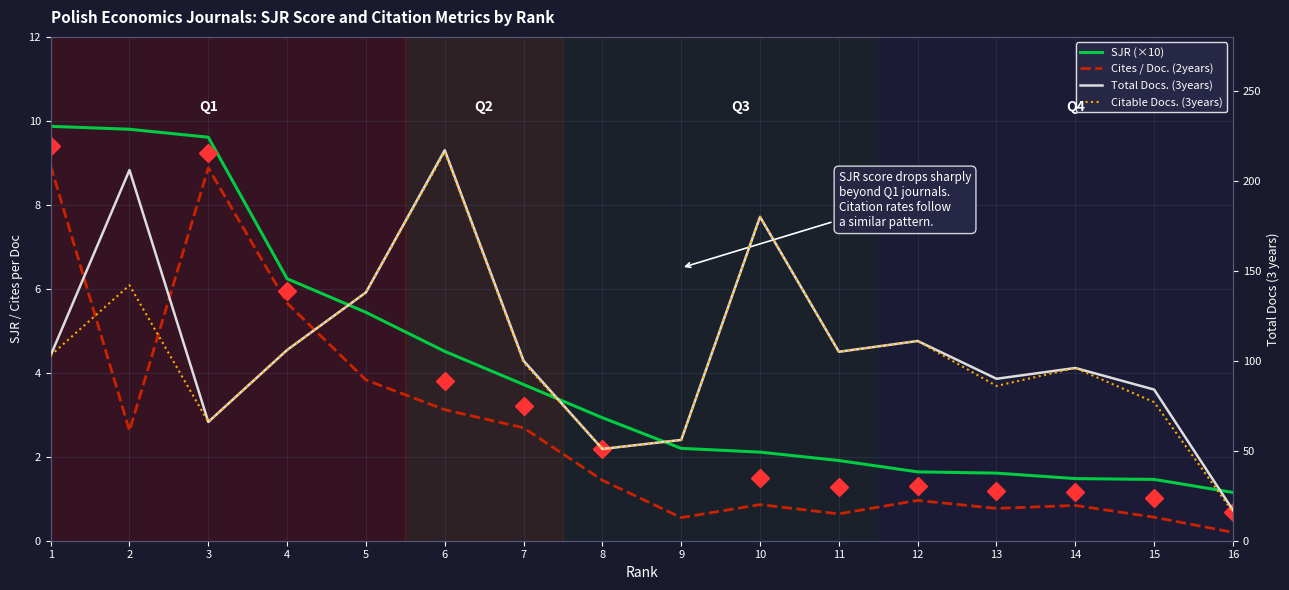

List the labels in order of Citable Docs. (3years) value, smallest first.

16, 8, 9, 3, 15, 13, 14, 7, 1, 11, 4, 12, 5, 2, 10, 6